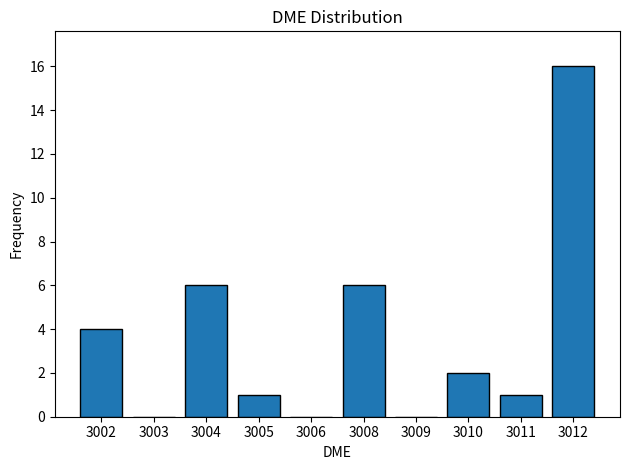

True or false: the data shows 6 at 3004.

True